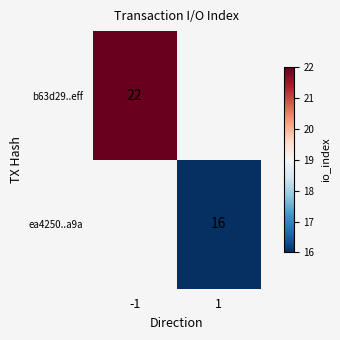

Is it true that b63d29..eff equals 22 at -1?

True